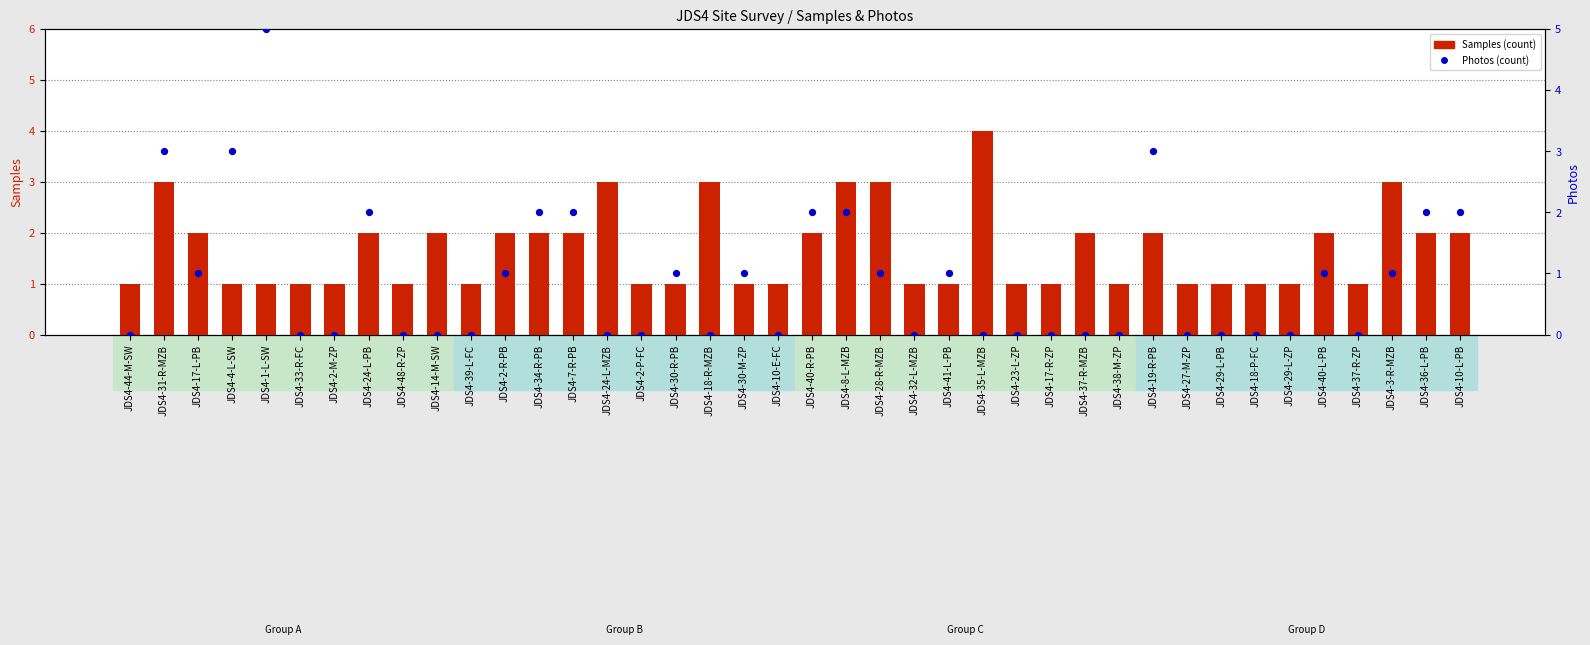

Which series has the largest total across all categories?

Samples (count)